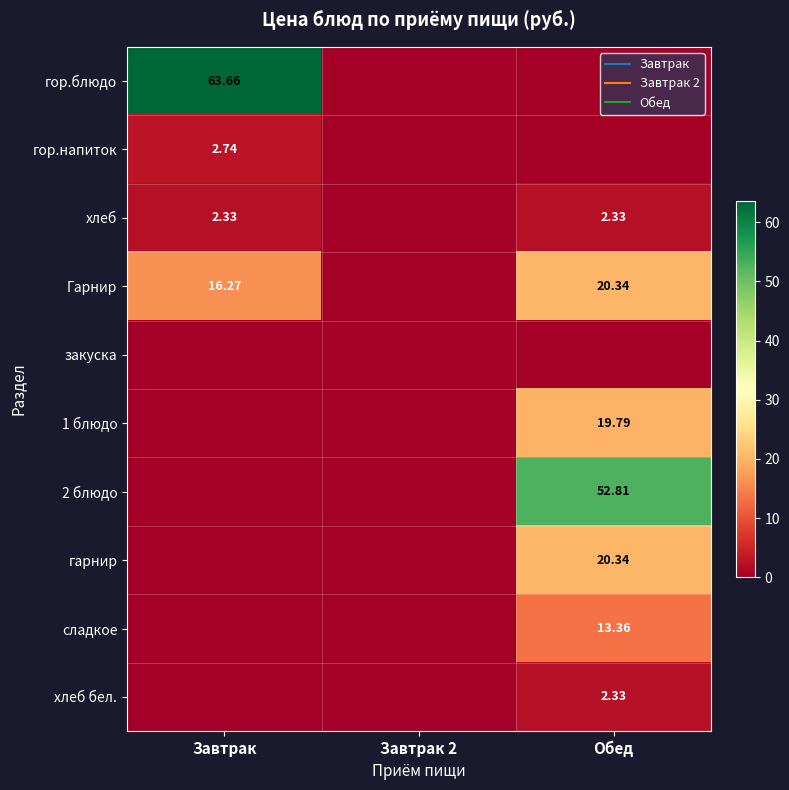

What is the sum of the хлеб values at Завтрак and Завтрак 2?

2.3